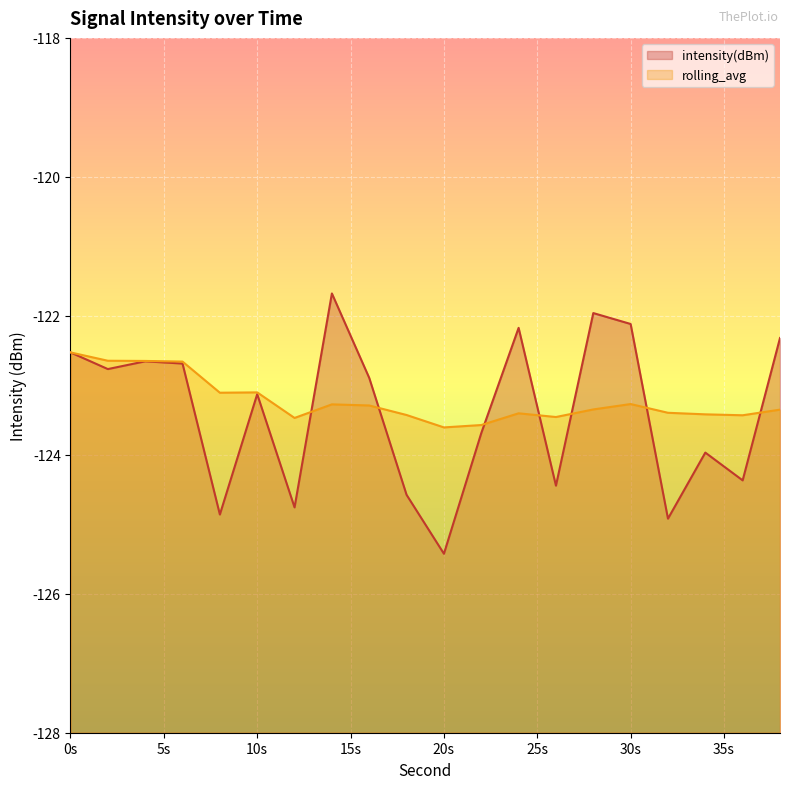

Reading left to right, extract all data points from this chart.

intensity(dBm): -122.5	-122.8	-122.7	-122.7	-124.9	-123.1	-124.8	-121.7	-122.9	-124.6	-125.4	-123.7	-122.2	-124.4	-122.0	-122.1	-124.9	-124.0	-124.4	-122.3
rolling_avg: -122.5	-122.6	-122.6	-122.7	-123.1	-123.1	-123.5	-123.3	-123.3	-123.4	-123.6	-123.6	-123.4	-123.5	-123.3	-123.3	-123.4	-123.4	-123.4	-123.4